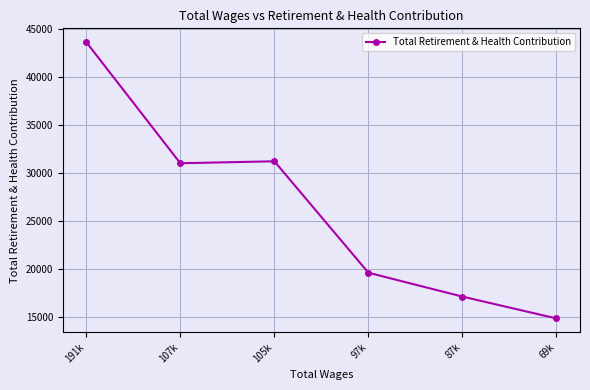

What is the label of the 6th point from the right?

191k